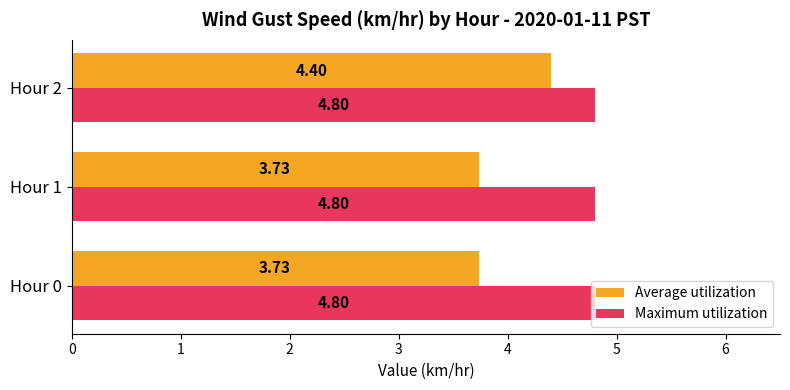

Which series has the largest total across all categories?

Maximum utilization